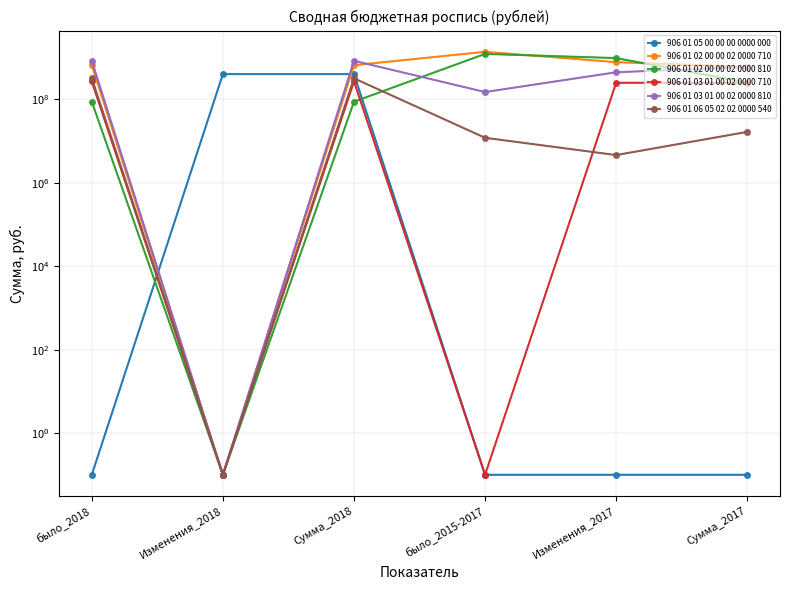

What is the value of the 906 01 03 01 00 02 0000 810 point at the 6th from the left?

596678000.0